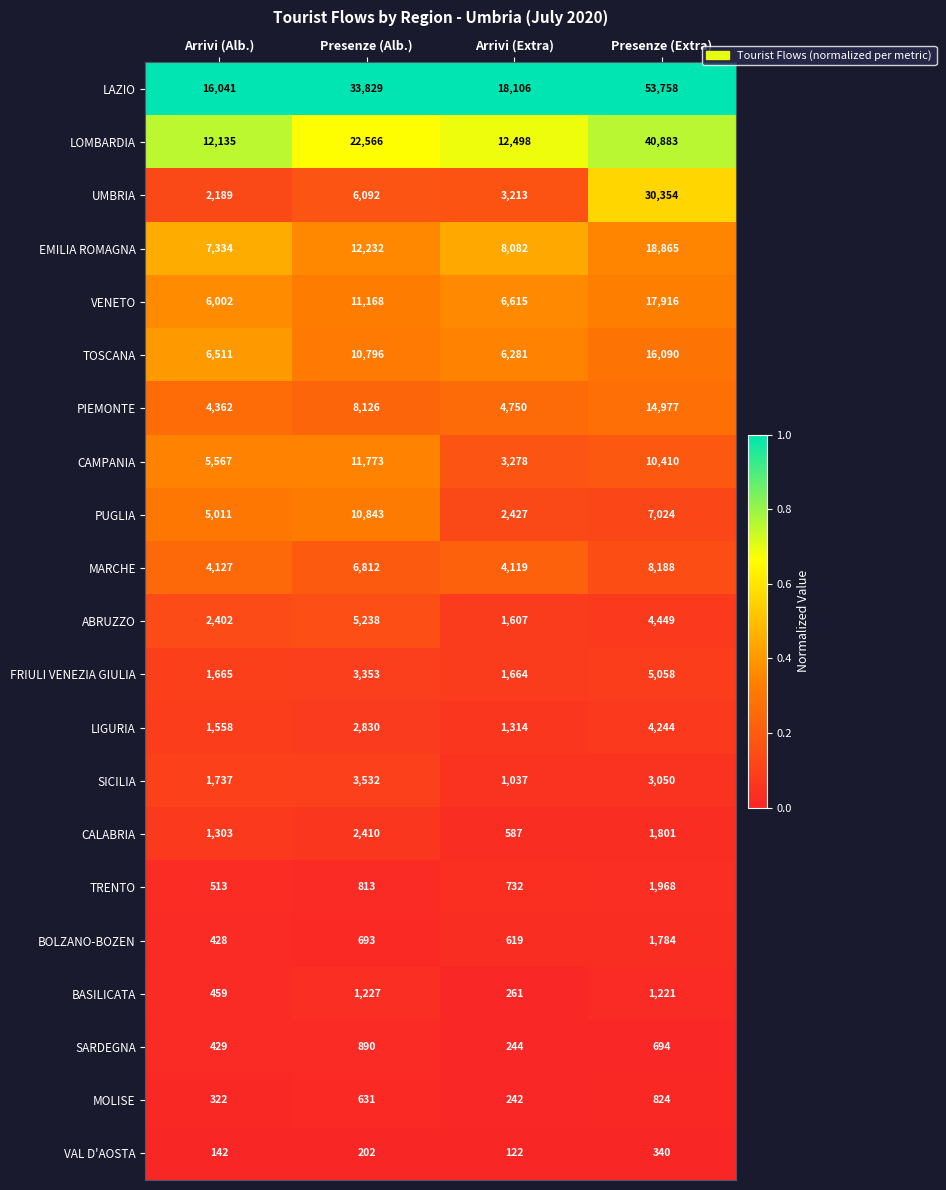

Which series has the largest total across all categories?

LAZIO